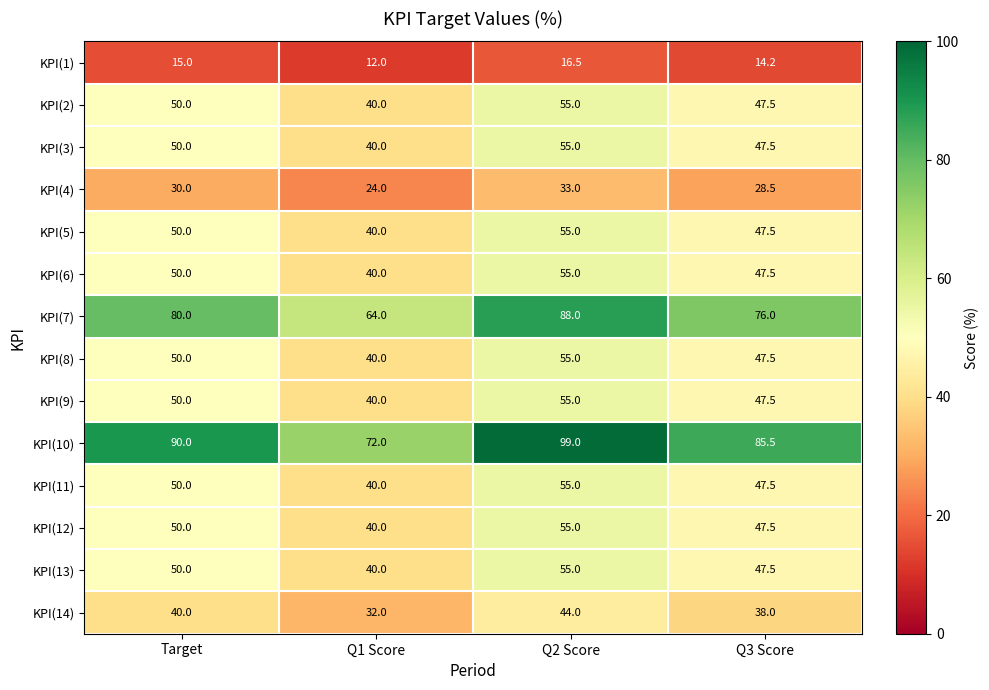

What value does the KPI(7) series have at Q2 Score?

88.0